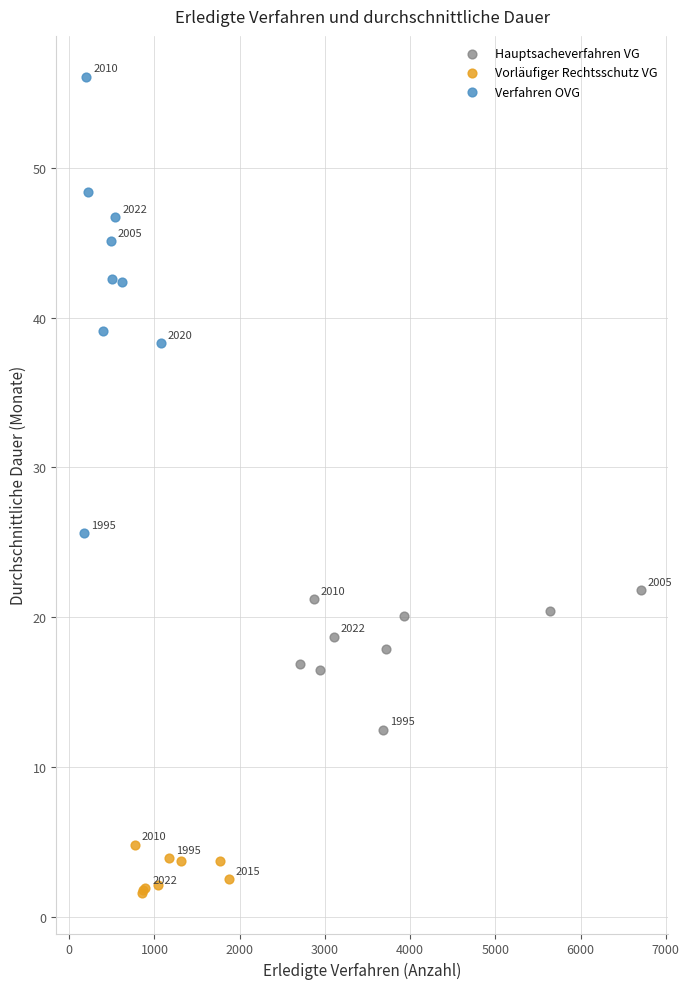

Which series reaches the minimum Y coordinate?

Vorläufiger Rechtsschutz VG